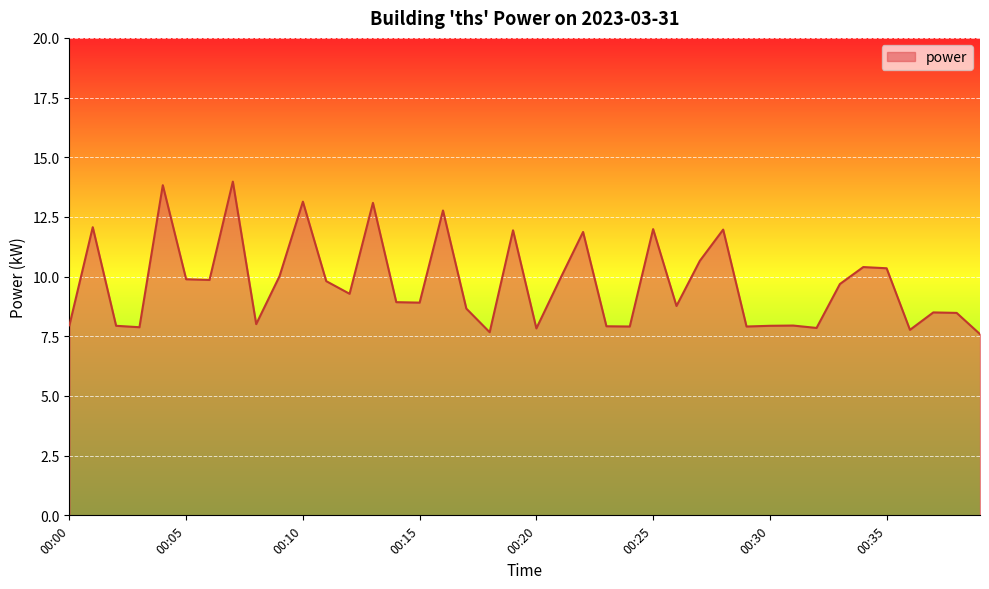

Count the number of data series in this chart.

1